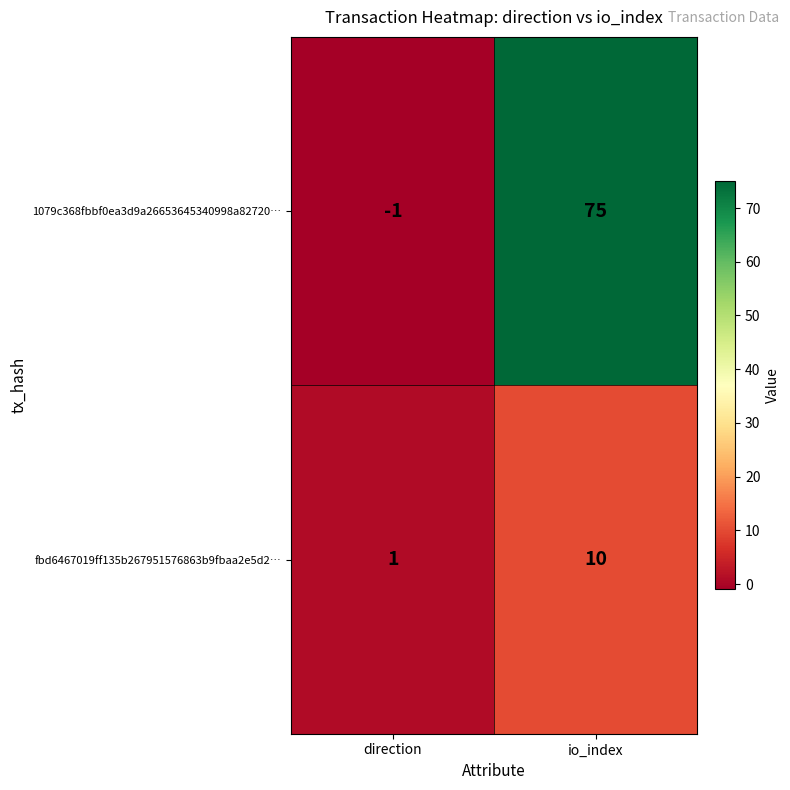

The value of 1079c368fbbf0ea3d9a26653645340998a82720… at direction is -2. True or false?

False